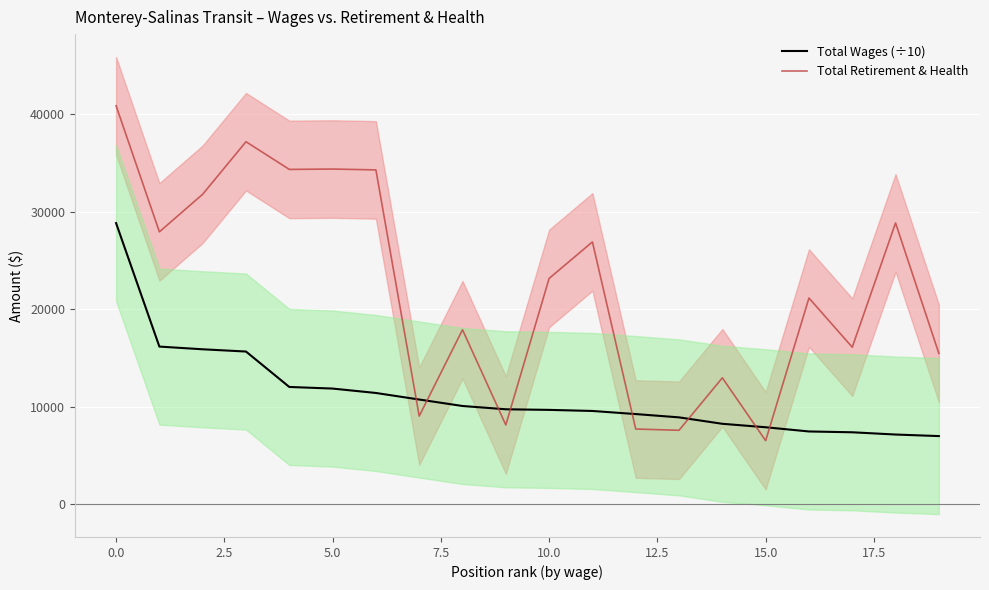

How many lines are shown in the chart?

2